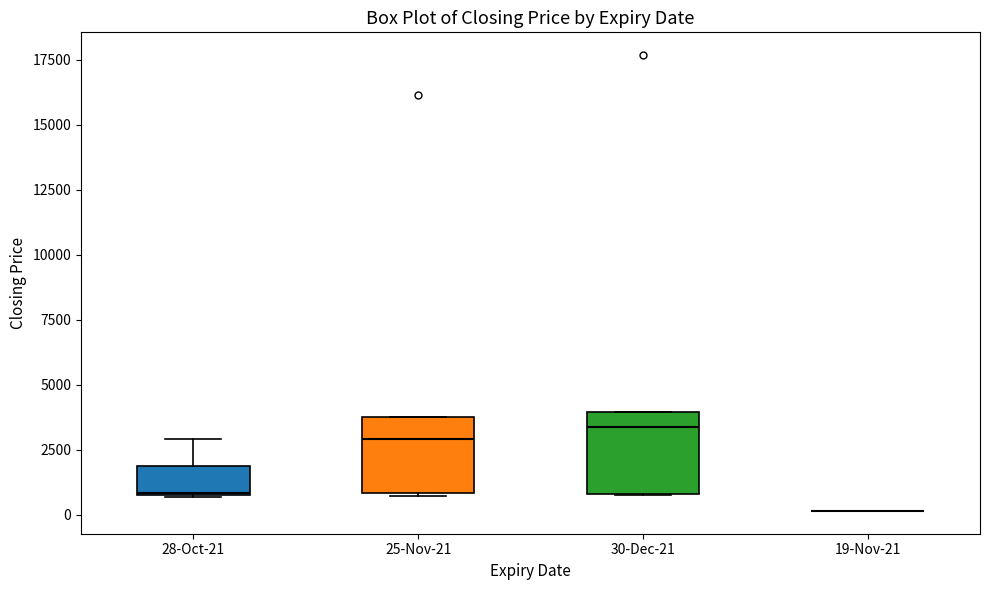

Reading left to right, transcribe this box plot: for each box, give where its median line is, the range the box spans, and where its two whiskers end, as read against the y-axis. The values are not printed on the chart, so give them approximately, as read against the axis.

28-Oct-21: median 1000, box 1000 to 2000, whiskers 500 to 3000
25-Nov-21: median 3000, box 1000 to 3500, whiskers 500 to 3500
30-Dec-21: median 3500, box 1000 to 4000, whiskers 1000 to 4000
19-Nov-21: box collapsed to a line at 0, whiskers 0 to 0